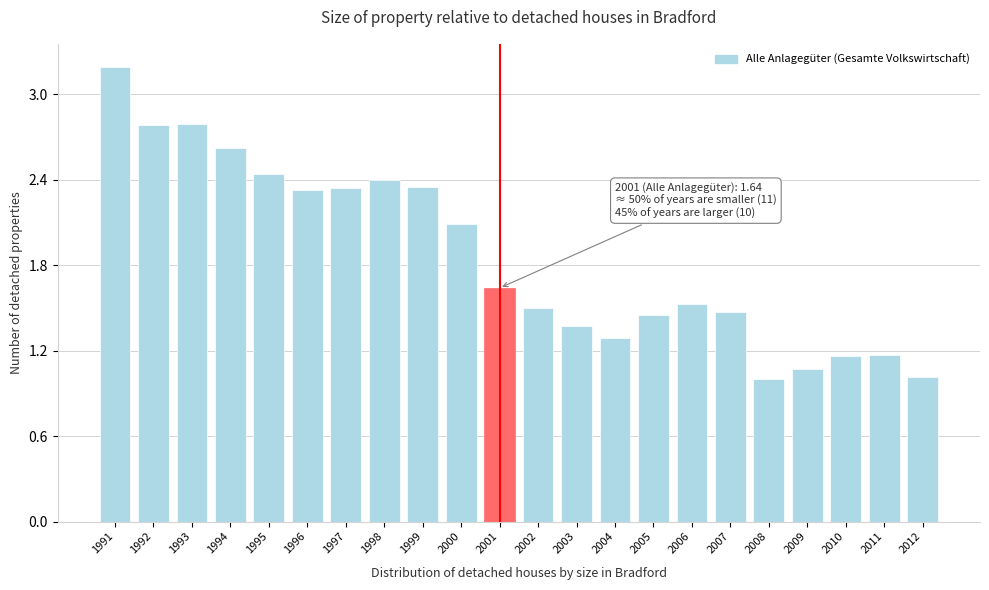

What is the difference between the maximum and minimum values?

2.2